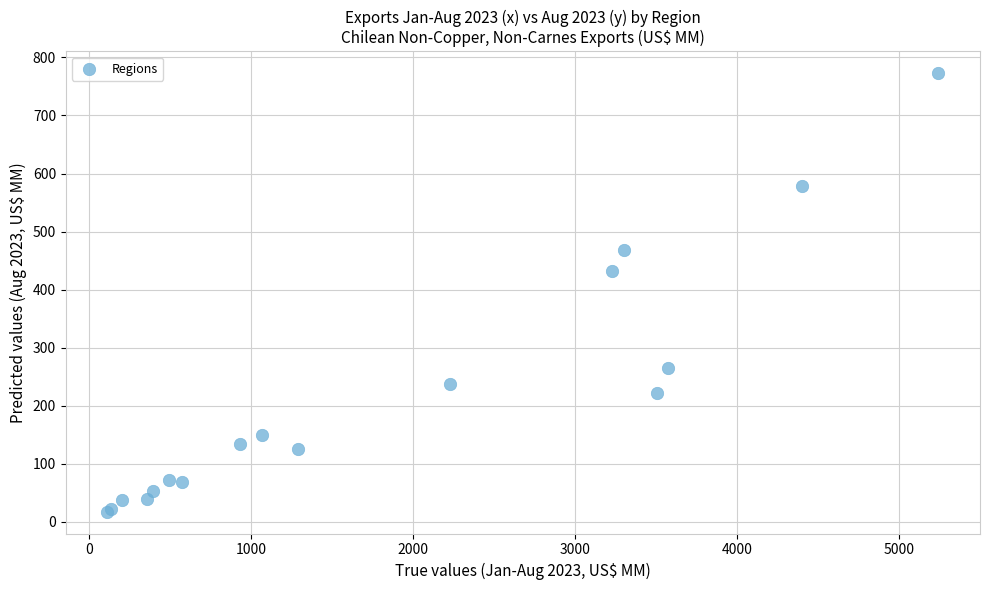

What Y value in the scatter plot is closest to 395?

431.3